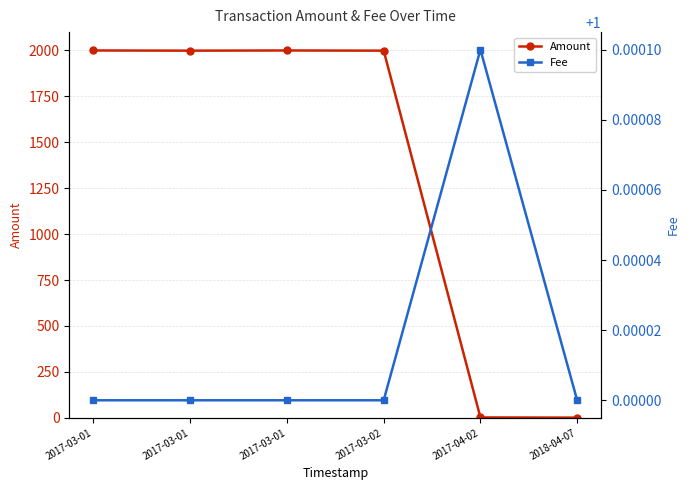

What is the label of the 6th point from the right?

2017-03-01